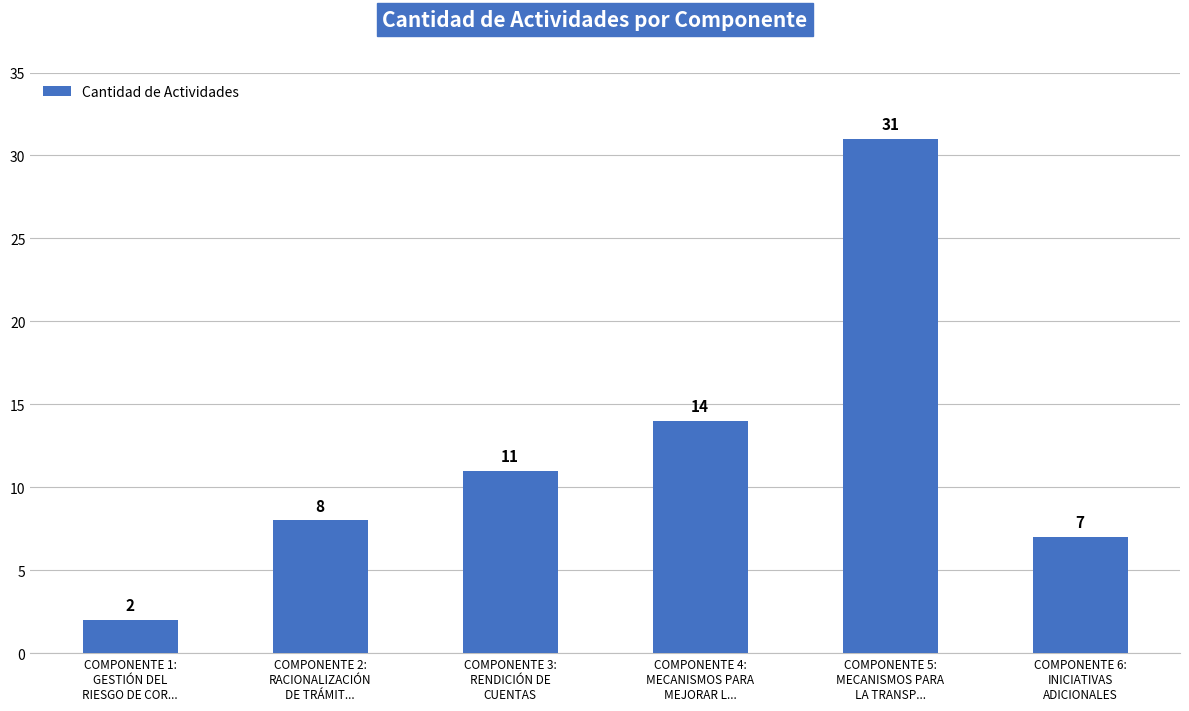

Reading left to right, transcribe all the data shown in this chart.

2	8	11	14	31	7